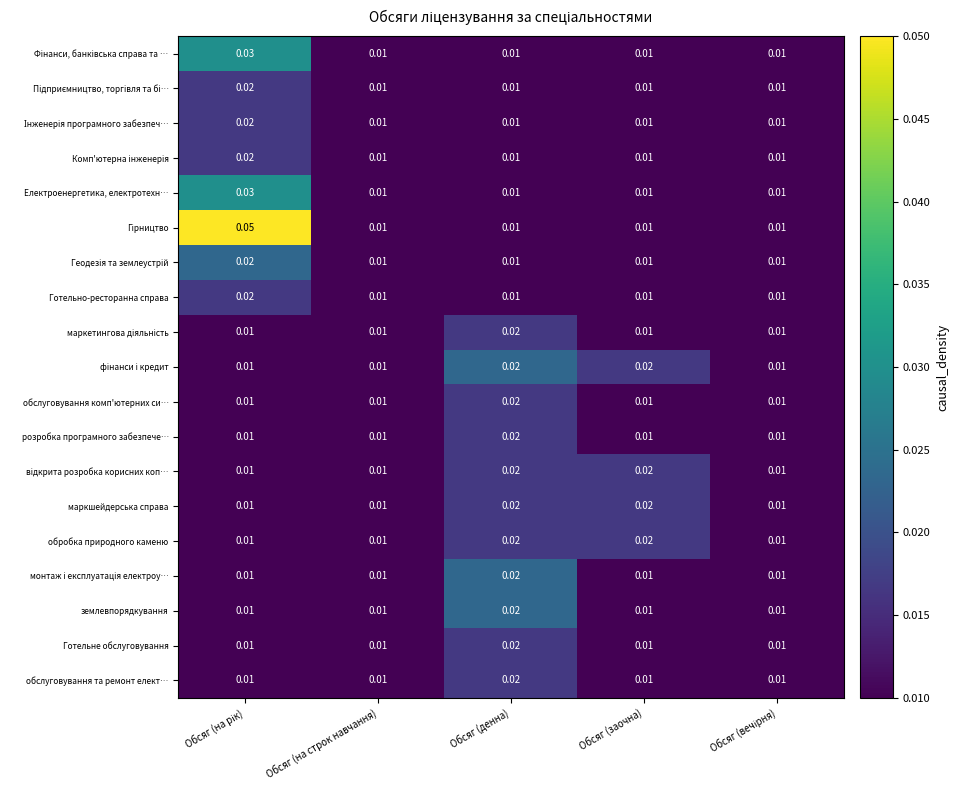

At which category is the sum across all series the highest?

Обсяг (на рік)